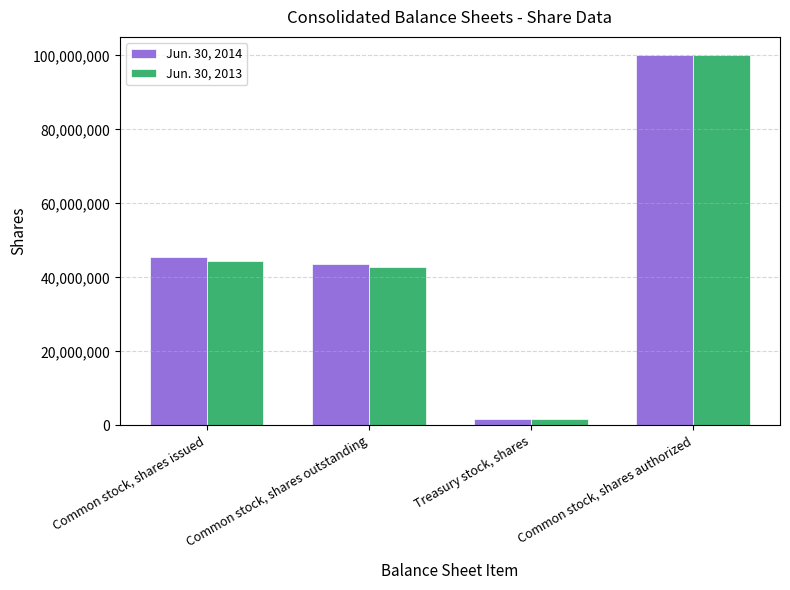

What is the value of the Jun. 30, 2014 bar at the 1st from the left?

45417397